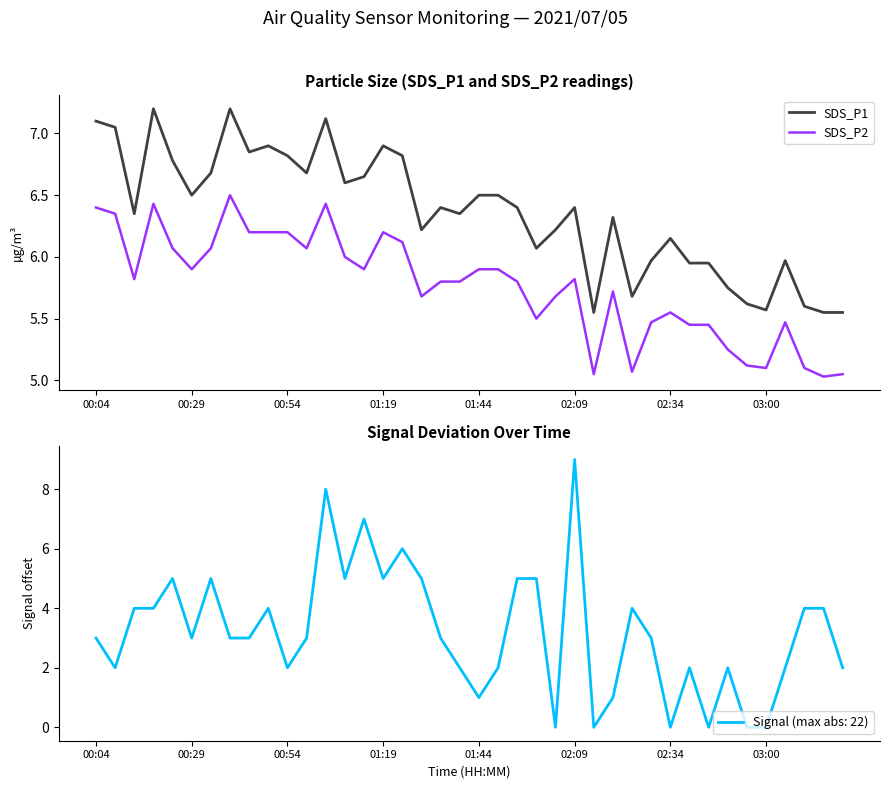

True or false: SDS_P1 and SDS_P2 intersect in this chart.

False